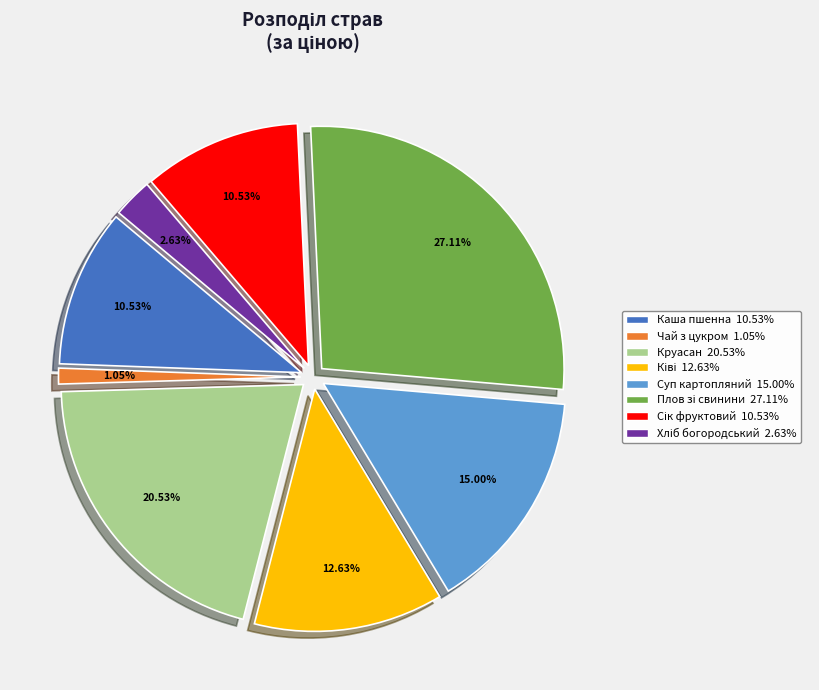

Does any single category account for the majority?

No